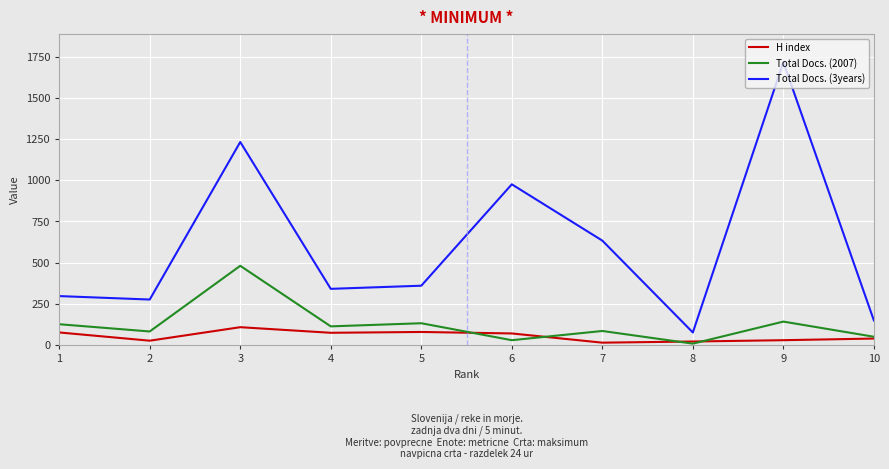

The value of Total Docs. (2007) at 1 is 125. True or false?

True